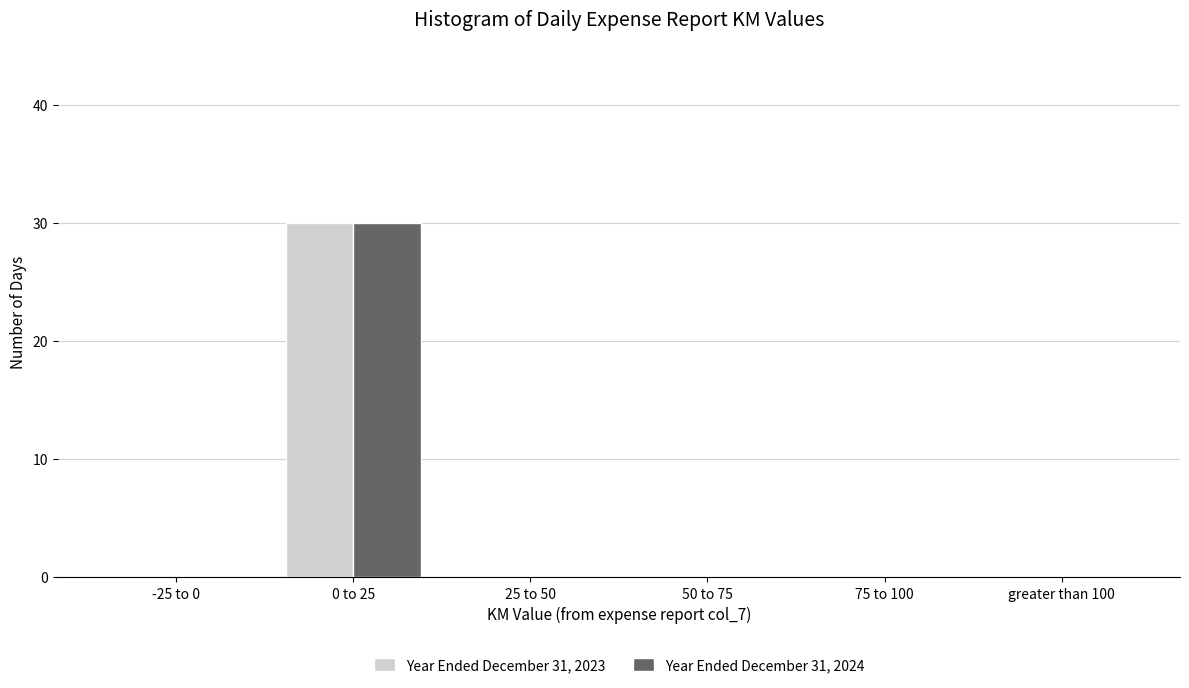

Reading left to right, transcribe all the data shown in this chart.

Year Ended December 31, 2023: -25 to 0=0	0 to 25=30	25 to 50=0	50 to 75=0	75 to 100=0	greater than 100=0
Year Ended December 31, 2024: -25 to 0=0	0 to 25=30	25 to 50=0	50 to 75=0	75 to 100=0	greater than 100=0